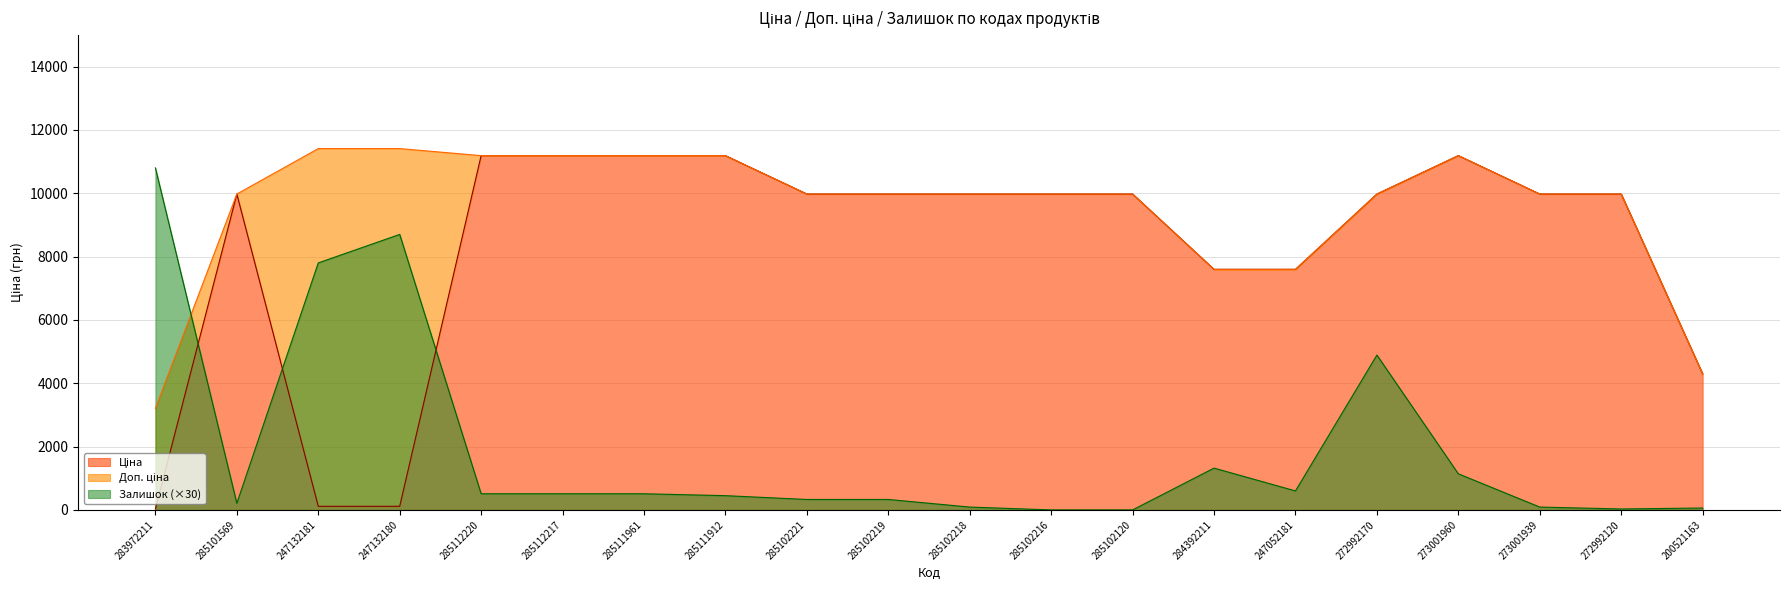

Which category has the highest value in the Доп. ціна series?

247132181